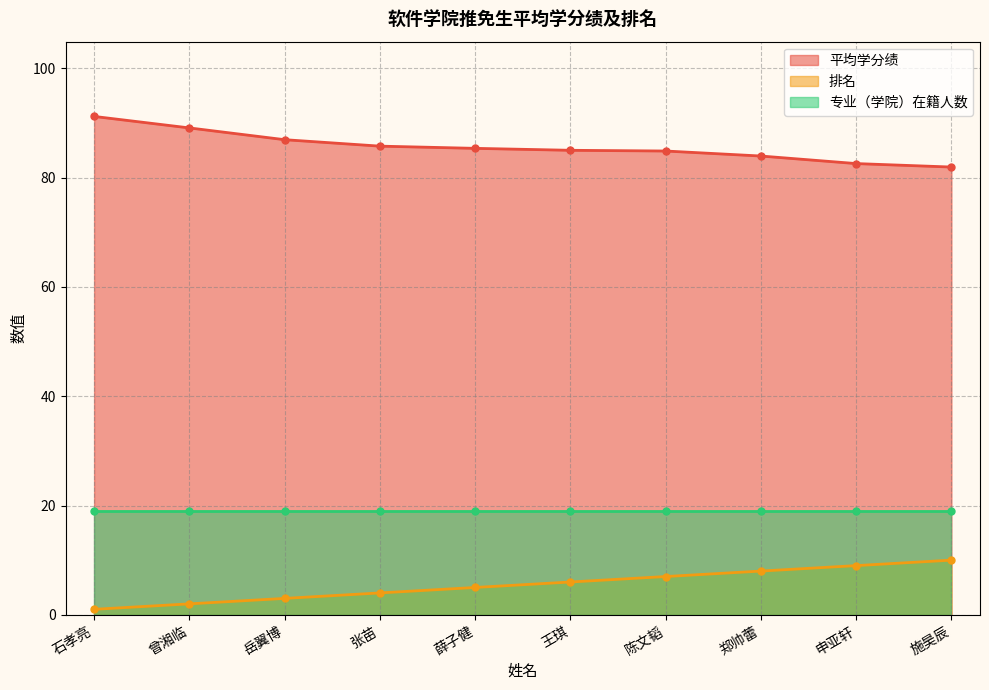

How many data points does each series have?

10